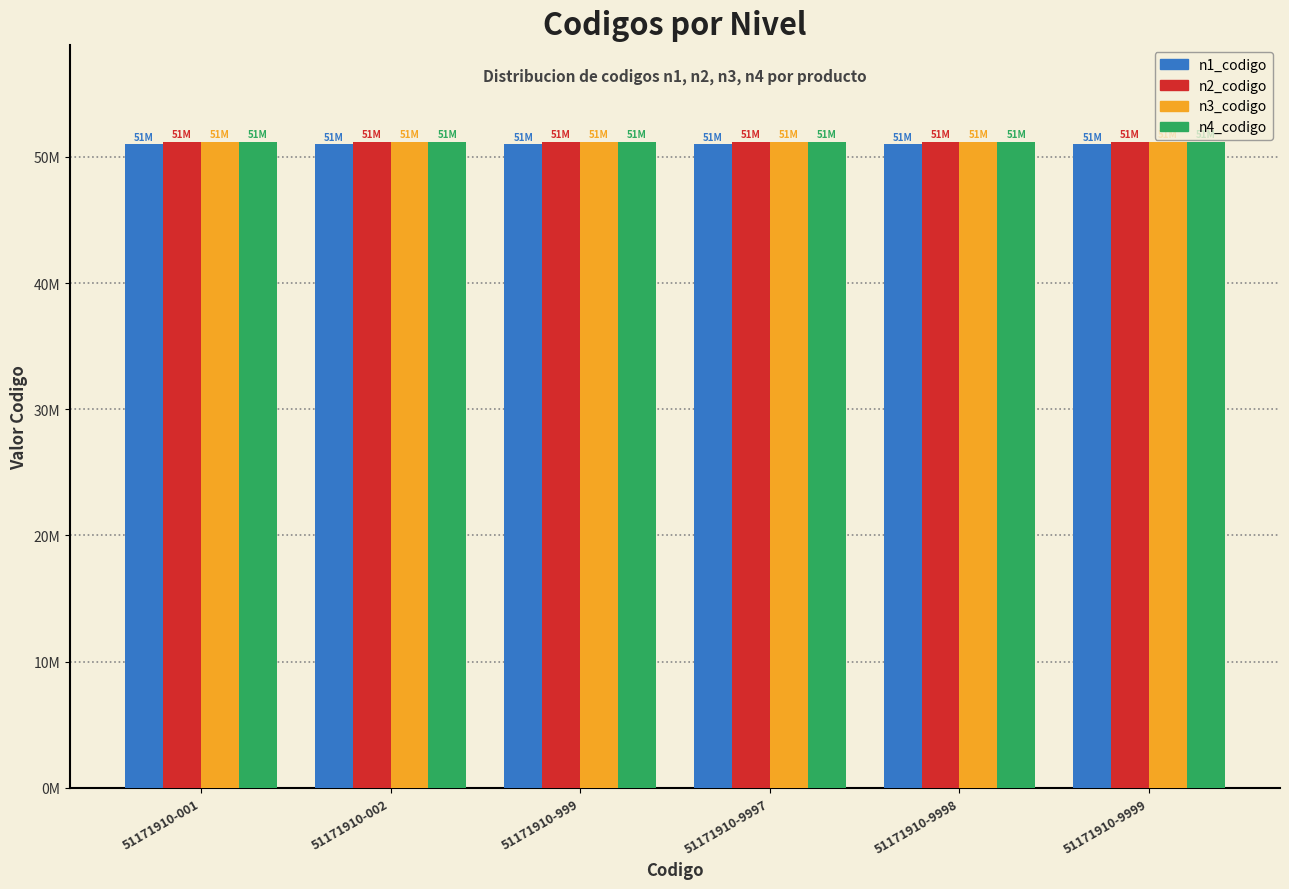

What is the sum of the n2_codigo values at 51171910-9999 and 51171910-002?

102340000